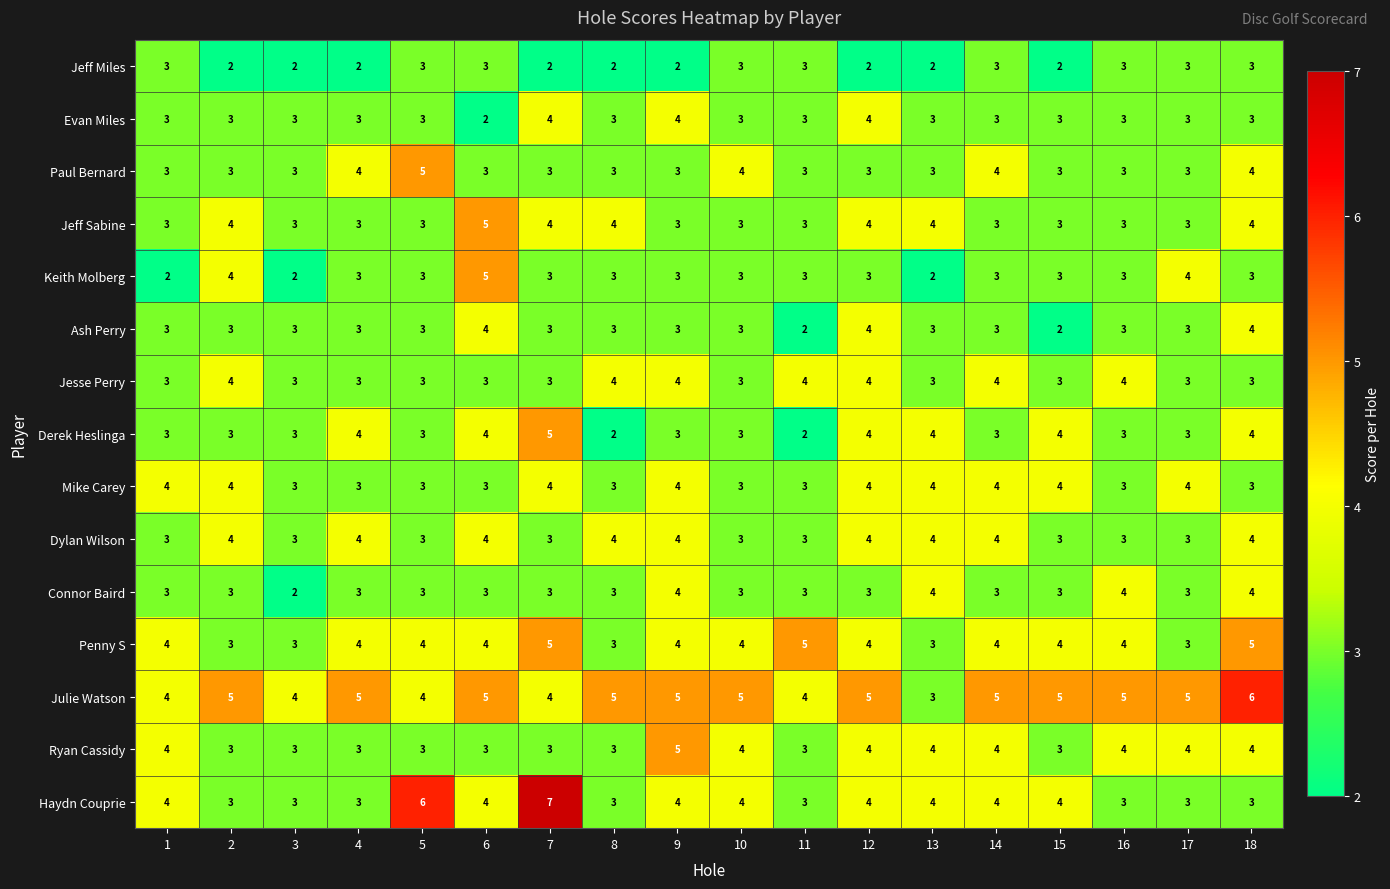

What is the approximate value of Haydn Couprie at 6?

4